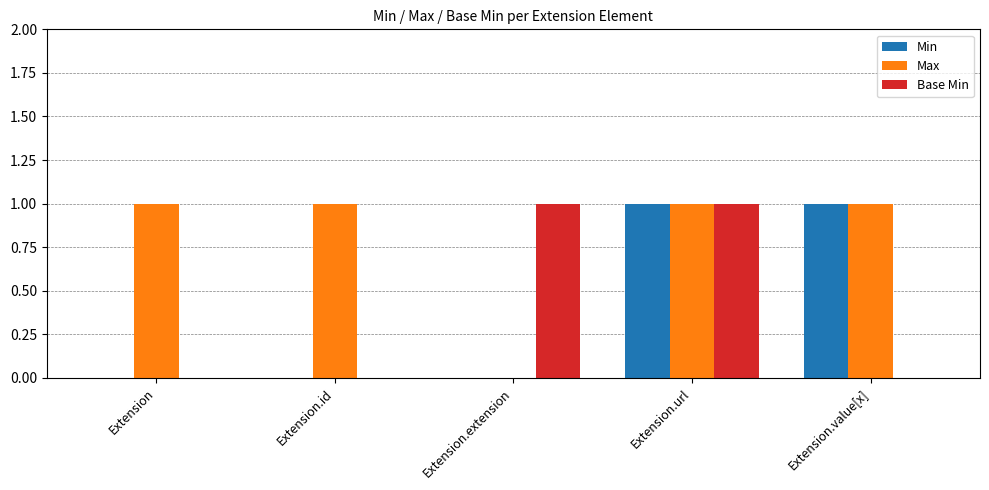

The value of Max at Extension.id is 1. True or false?

True